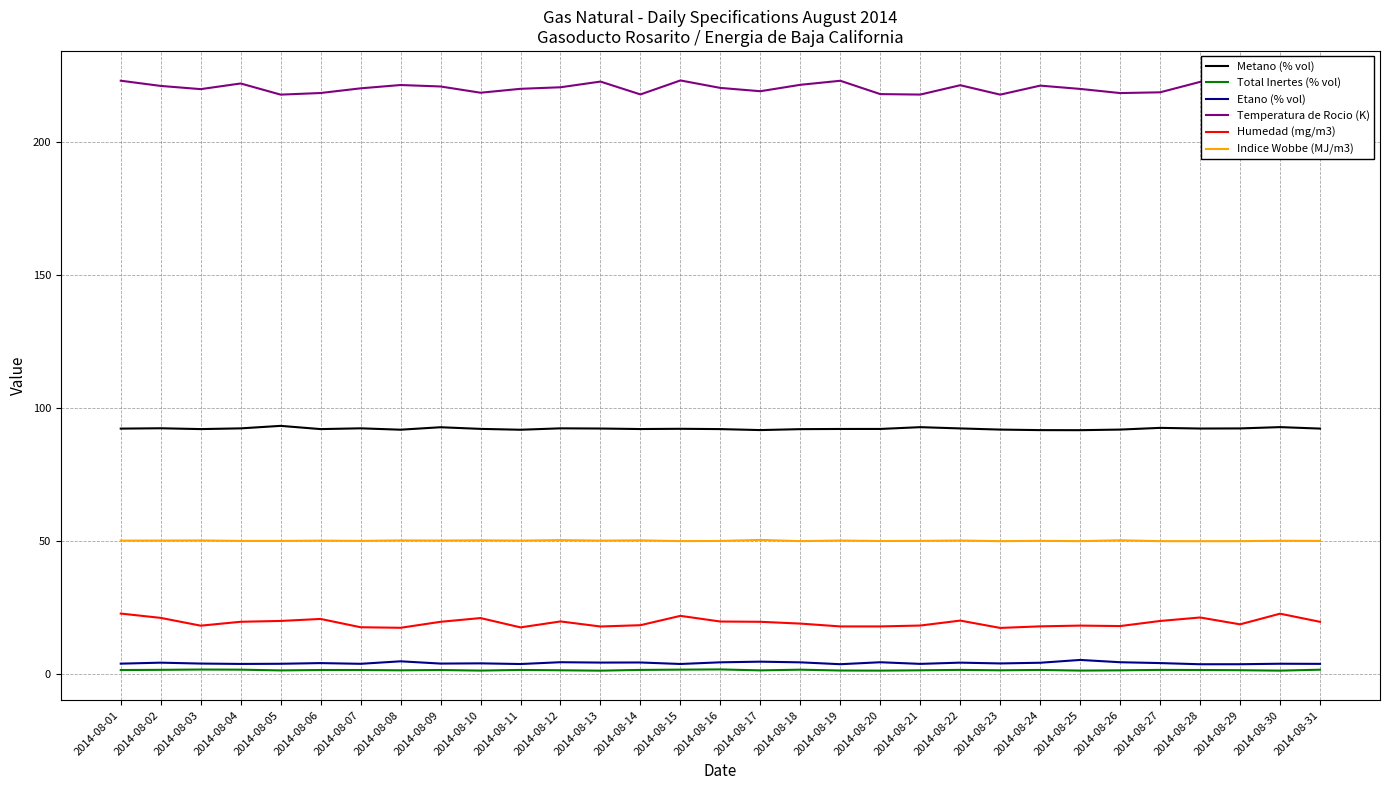

True or false: Metano (% vol) and Indice Wobbe (MJ/m3) intersect in this chart.

False